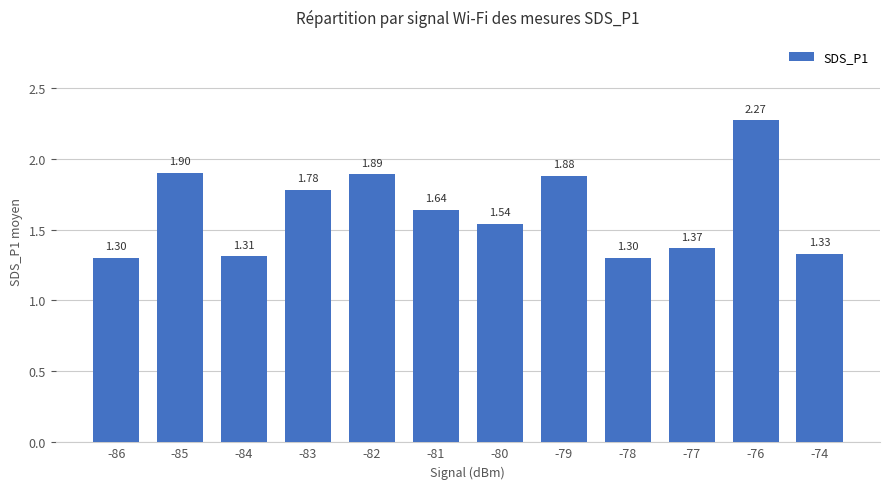

At which category does the chart reach its peak across all series?

-76